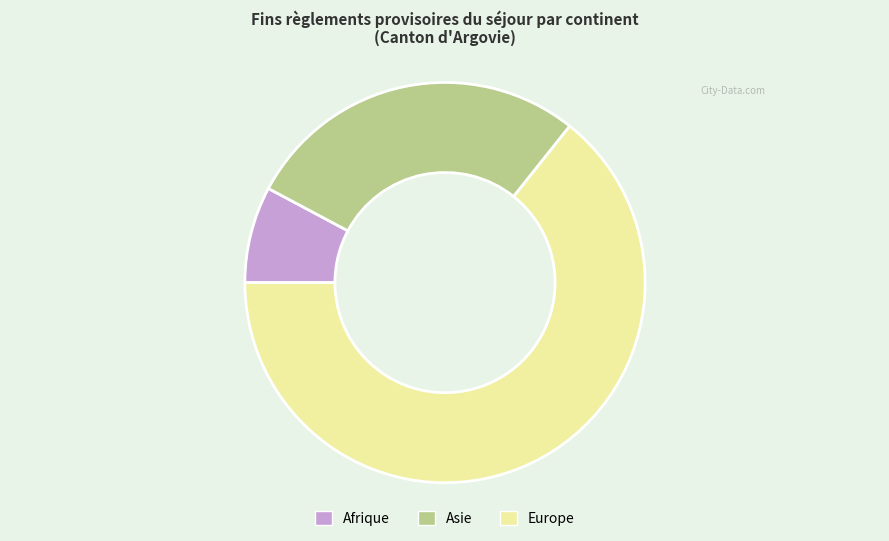

Is it true that Afrique is 8% of the pie?

True